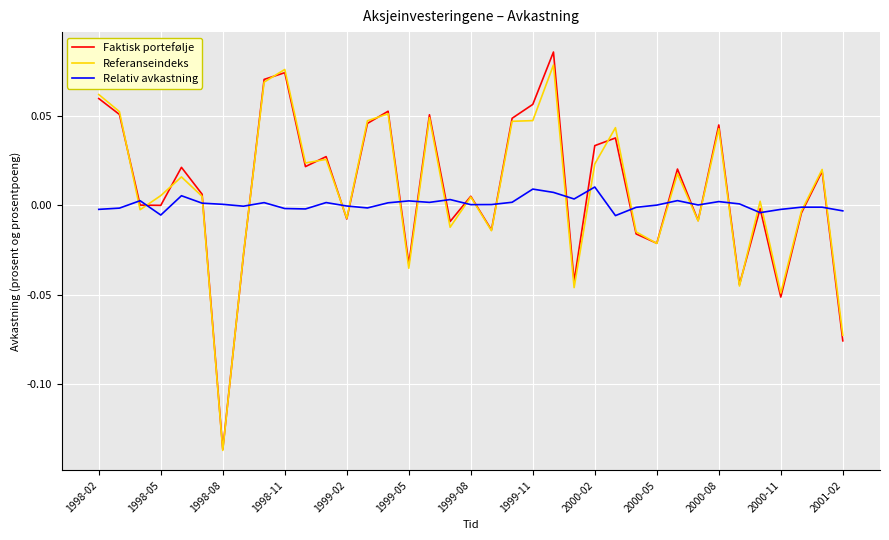

How many lines are shown in the chart?

3